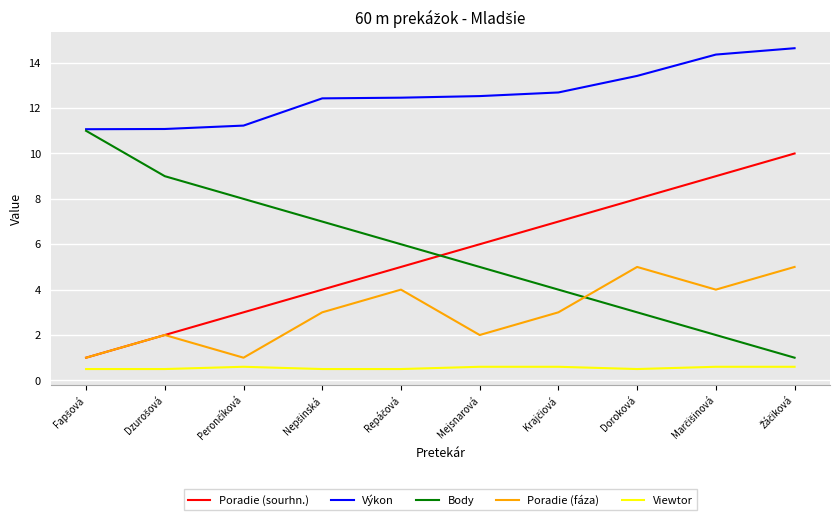

Is this an area chart (filled region under the line)?

No